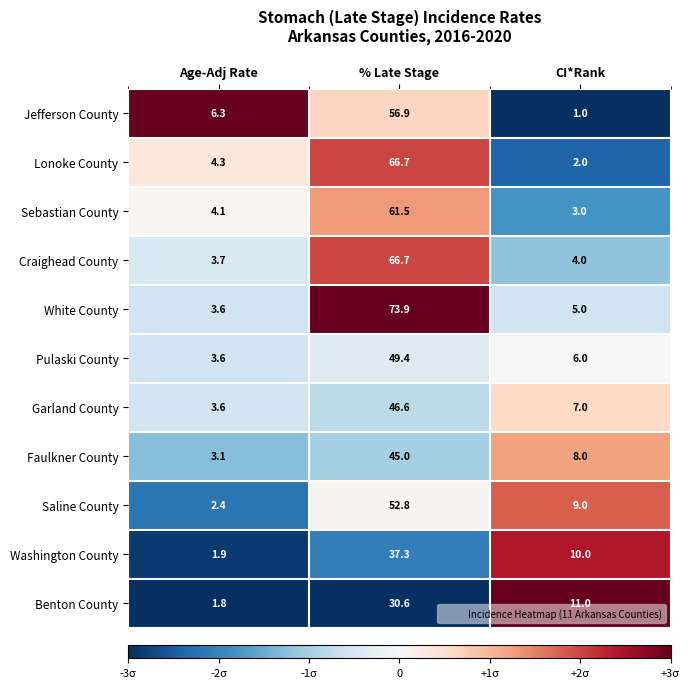

The Jefferson County series shows 28.9 at % Late Stage. True or false?

False